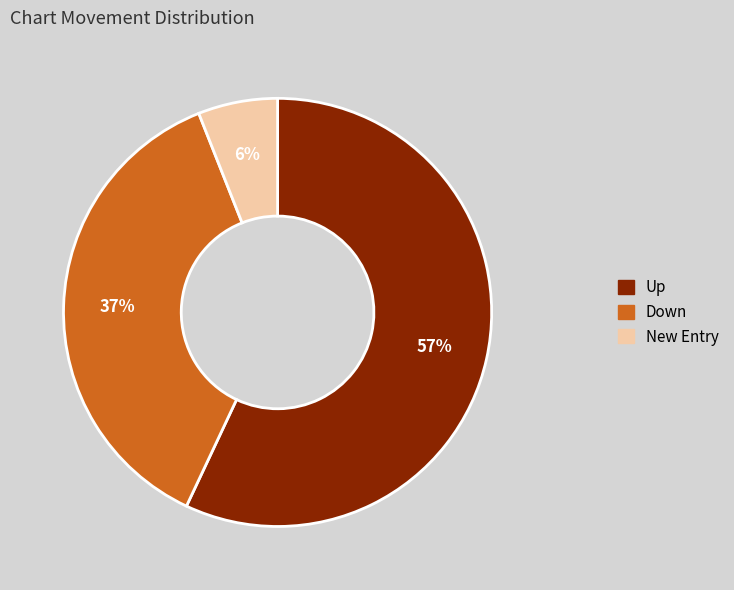

To the nearest percent, what is the average slice percentage?

33%